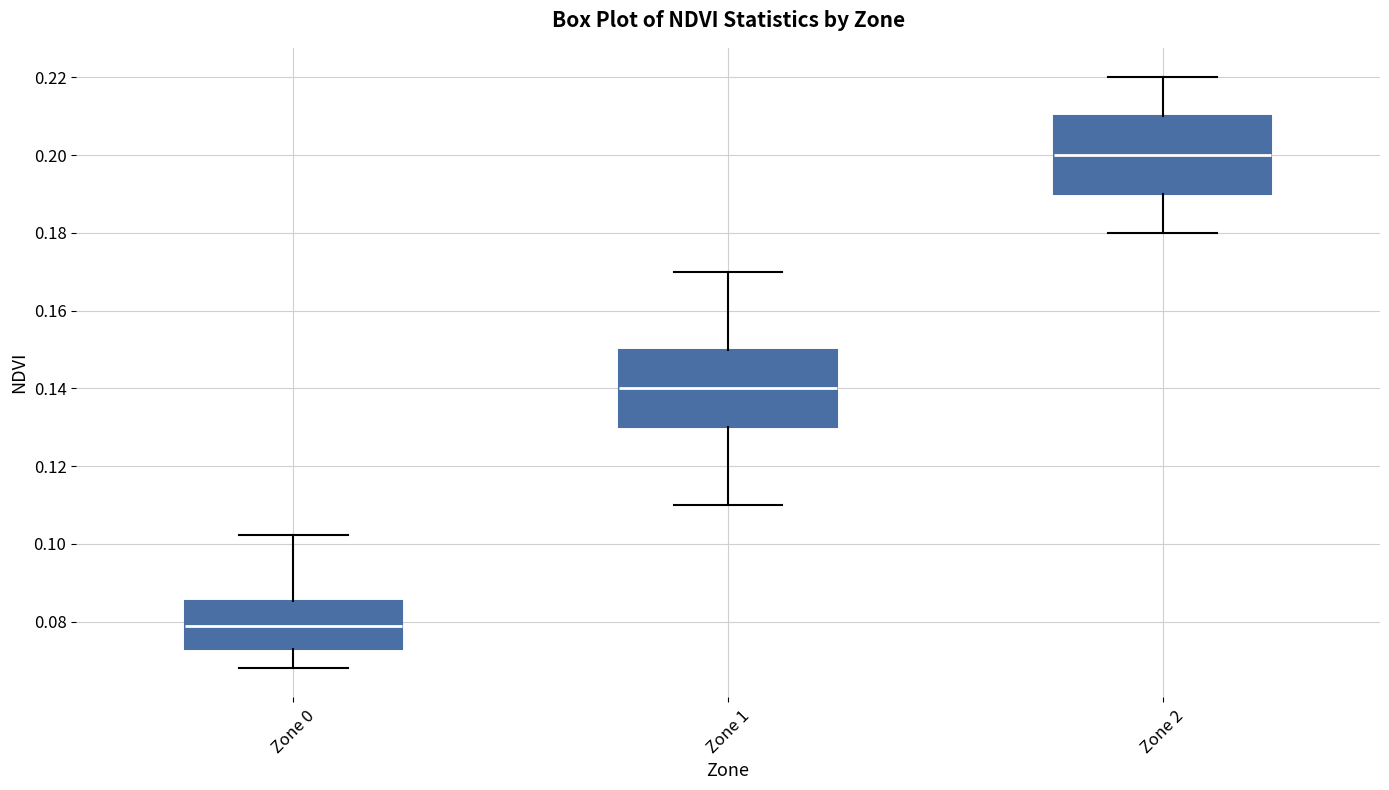

Which box has the highest median line?

Zone 2